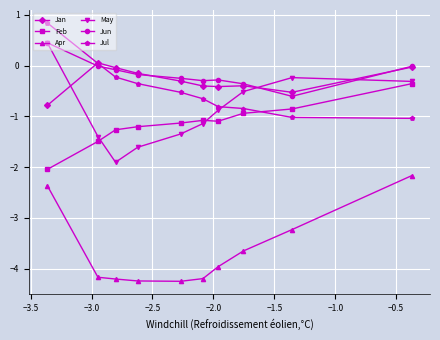

Which series ends up on top after the final intersection of May and Jul?

May